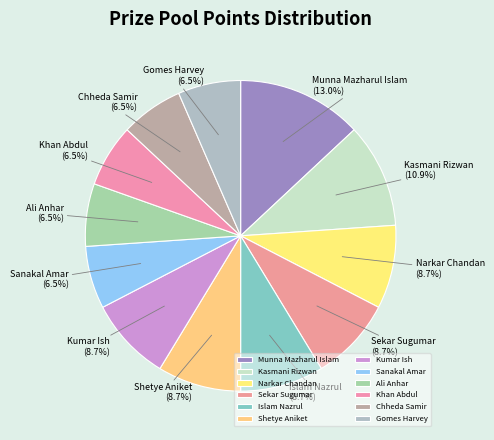

What is the ratio of the value at Narkar Chandan to the value at Sekar Sugumar?

1.0